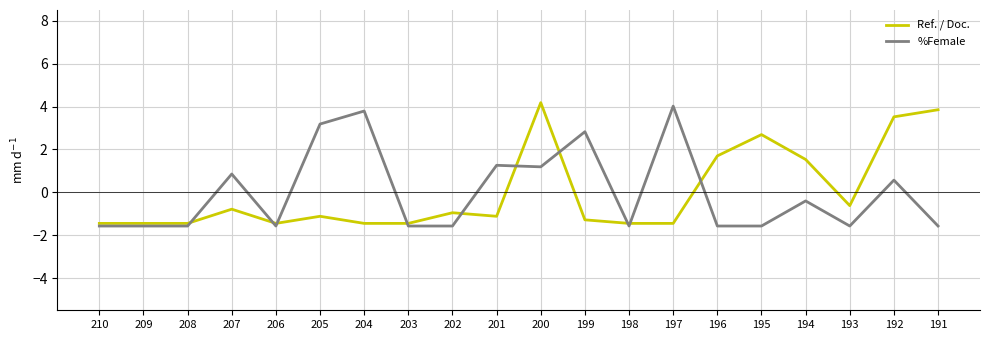

Is the value of Ref. / Doc. at 208 greater than the value of %Female at 199?

No